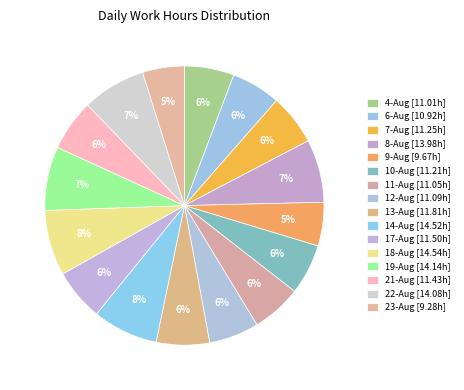

What percentage is the 23-Aug slice, to the nearest percent?

5%